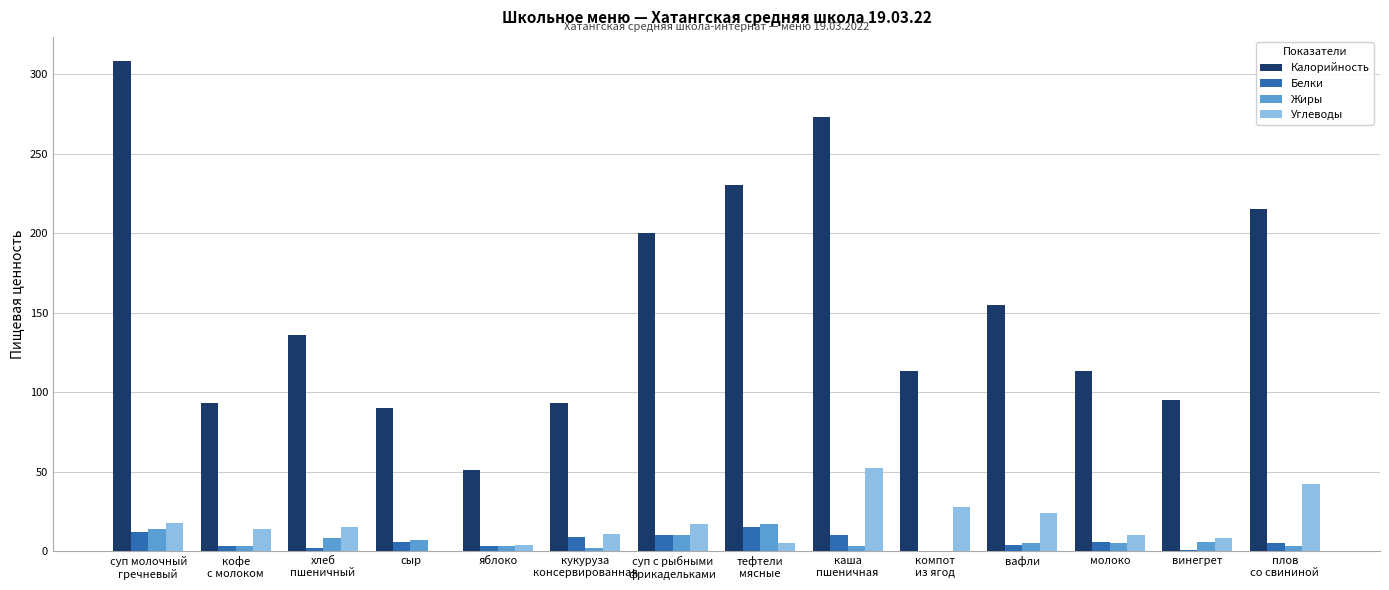

True or false: Углеводы has a value of -28.2 at сыр.

False